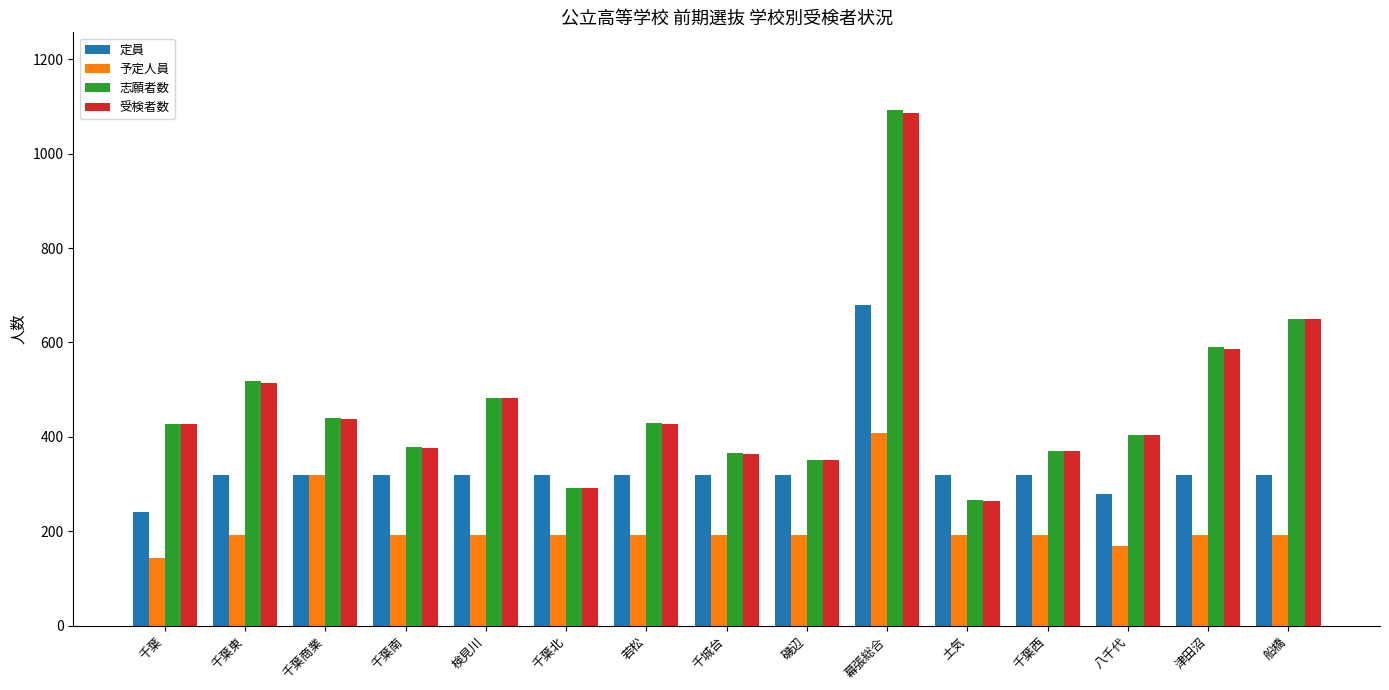

Which category has the highest value across all series?

幕張総合